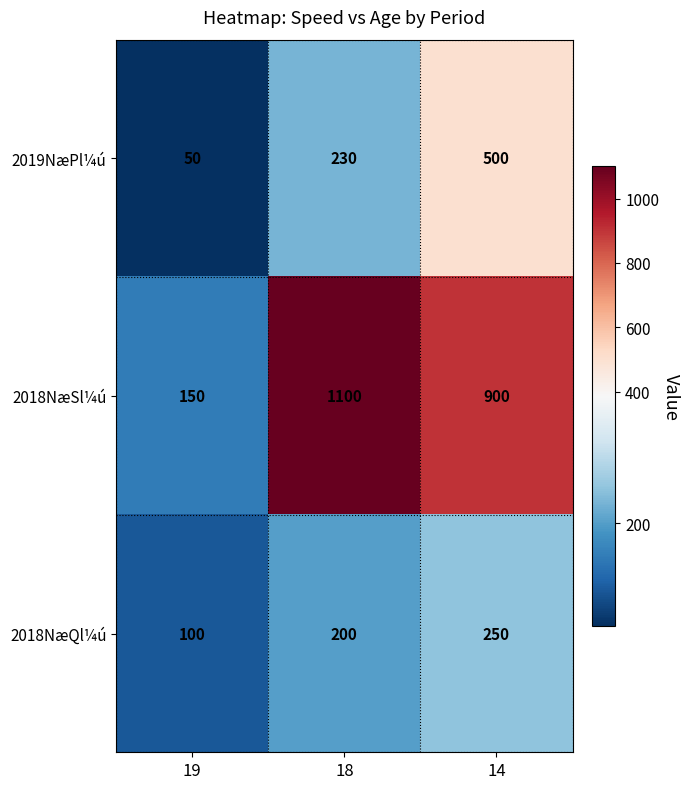

At which category is the sum across all series the highest?

14